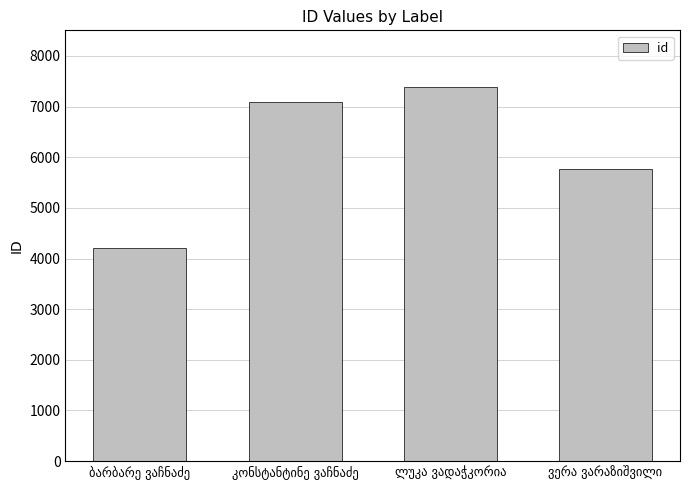

What is the difference between the maximum and minimum values?

3193